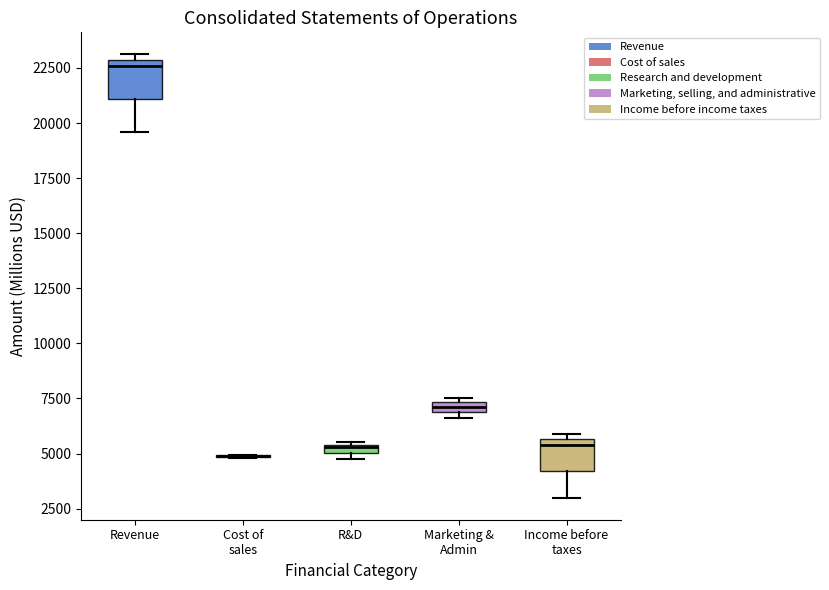

Where does the lower whisker of the box for Income before taxes end on the y-axis? The values are not printed on the chart, so give them approximately, as read against the axis.

3000